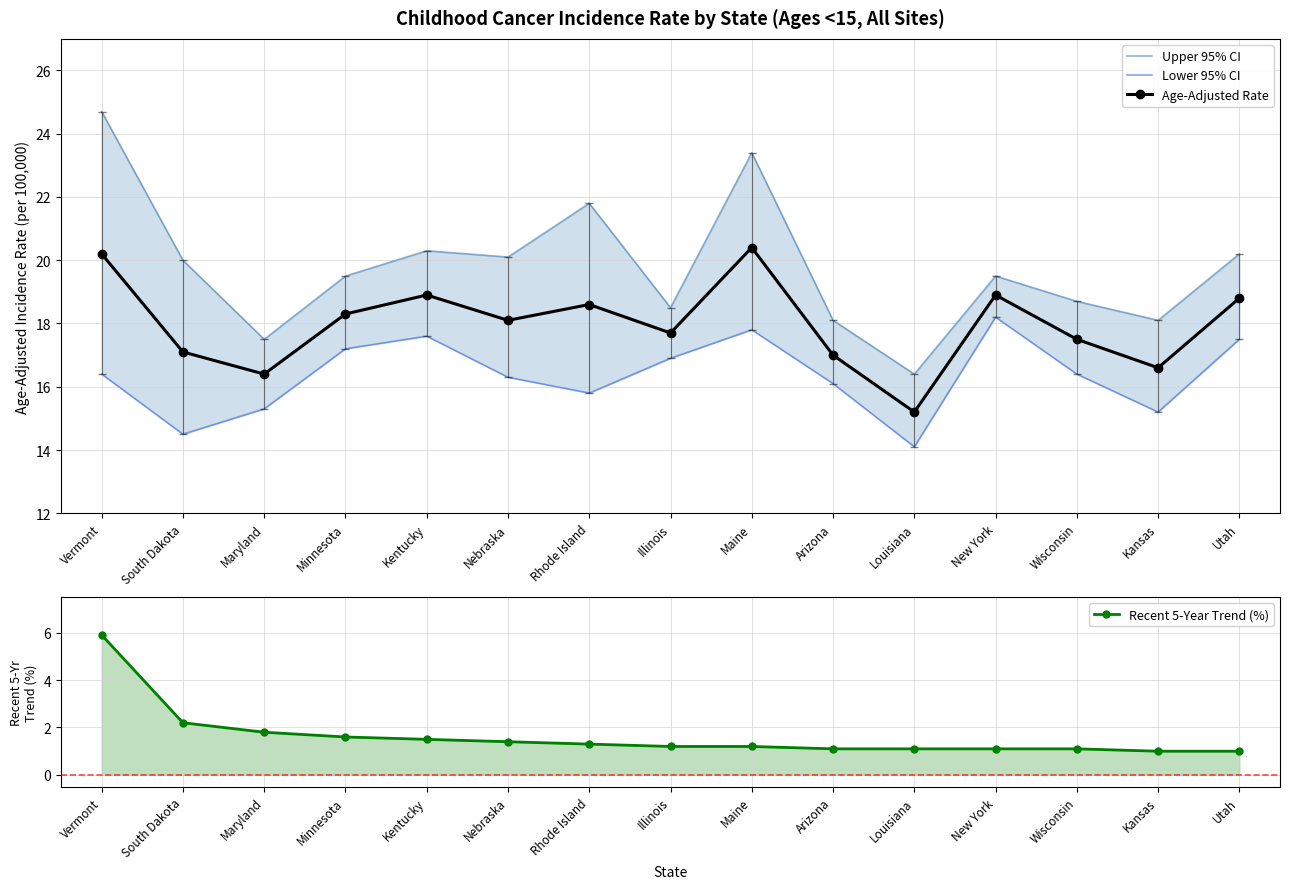

True or false: Age-Adjusted Rate and Upper 95% CI cross at least once.

False